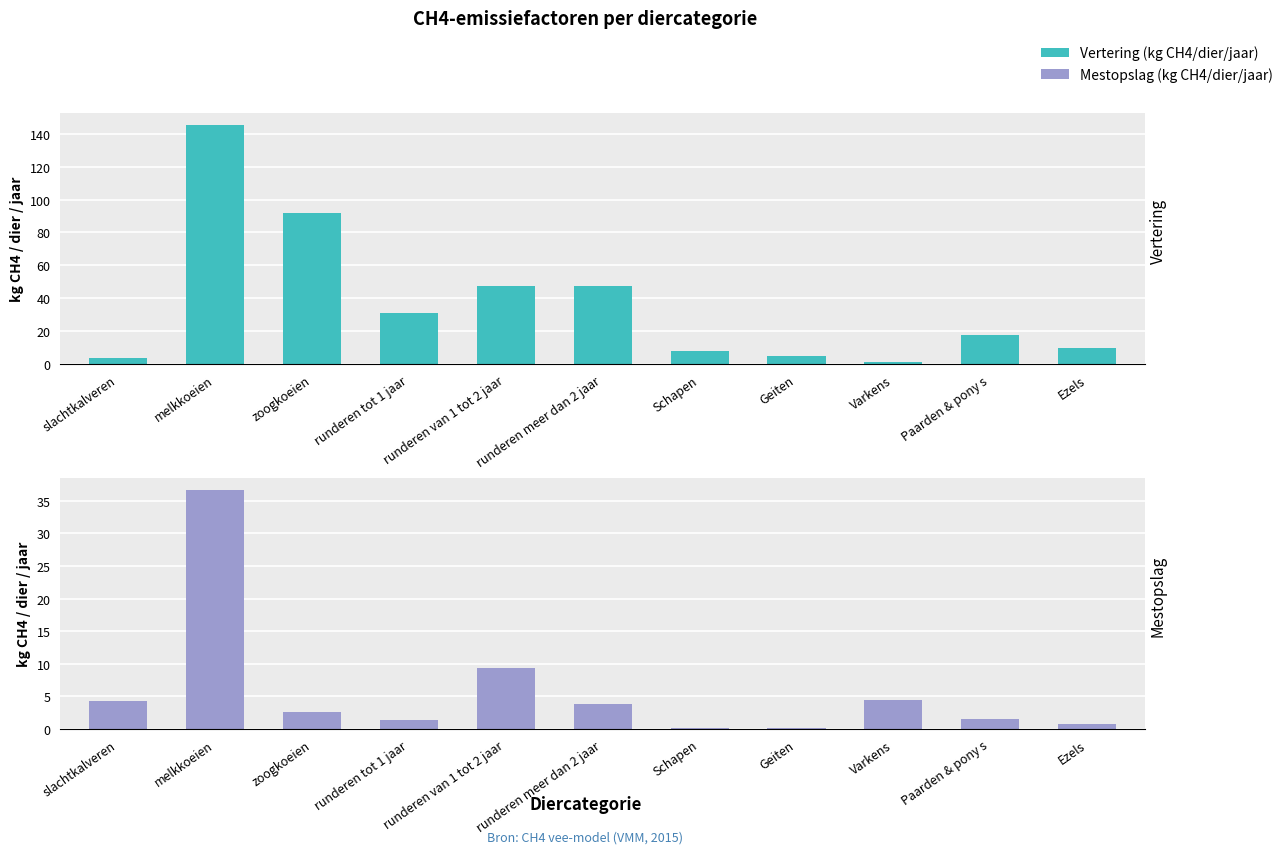

At Ezels, list the series in order from largest to smallest.

Vertering (kg CH4/dier/jaar), Mestopslag (kg CH4/dier/jaar)